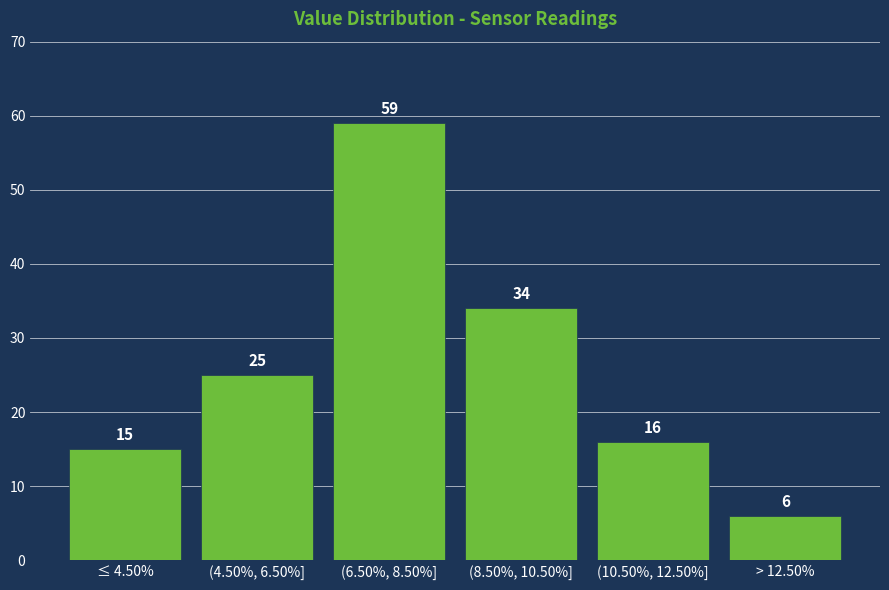

Reading left to right, what are all the values shown in this chart?

≤ 4.50%=15	(4.50%, 6.50%]=25	(6.50%, 8.50%]=59	(8.50%, 10.50%]=34	(10.50%, 12.50%]=16	> 12.50%=6